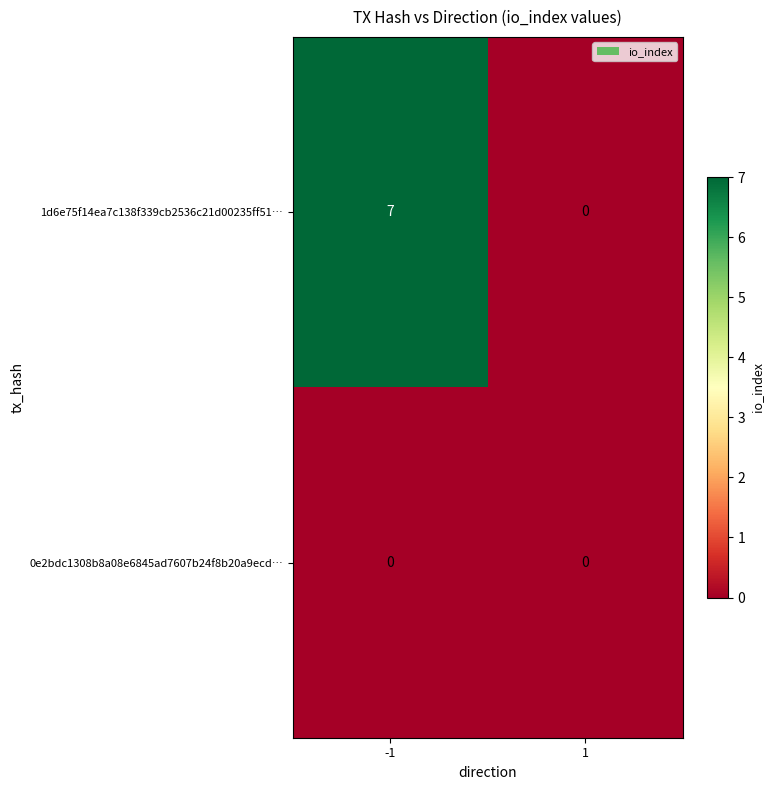

At which category is the sum across all series the highest?

-1